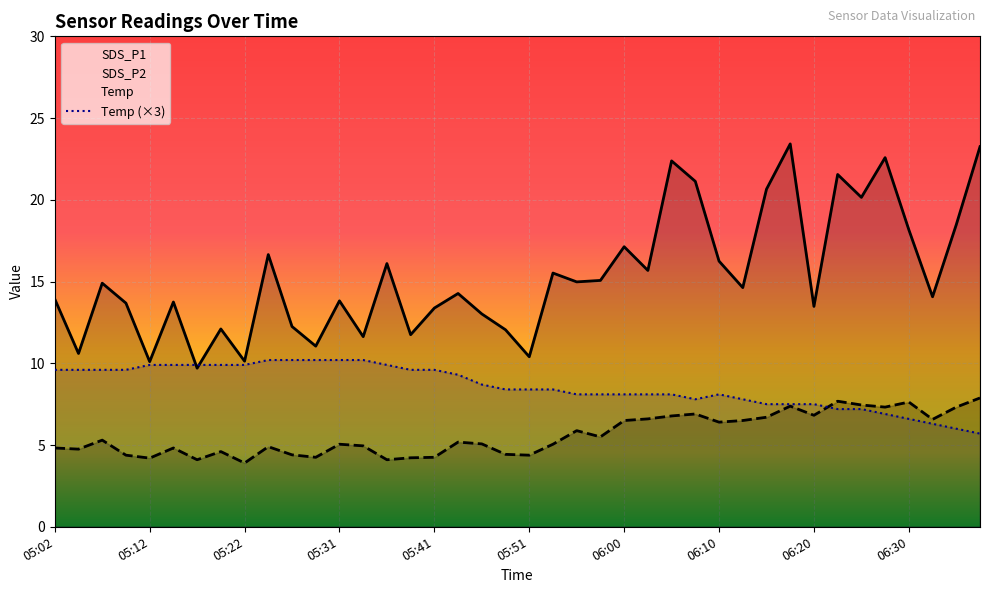

How many values in the SDS_P2 series exceed 5?

23